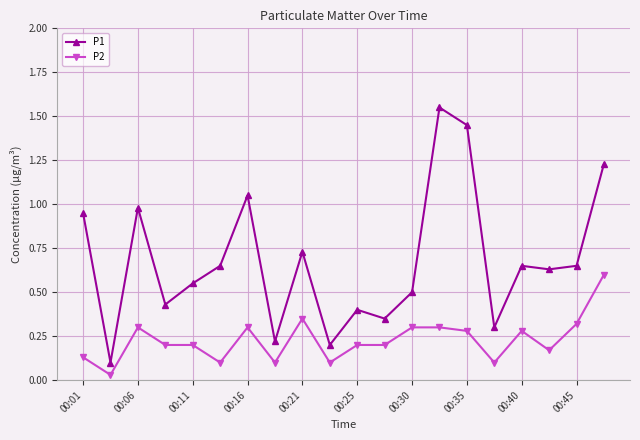

Does the chart display data point markers on the line(s)?

Yes